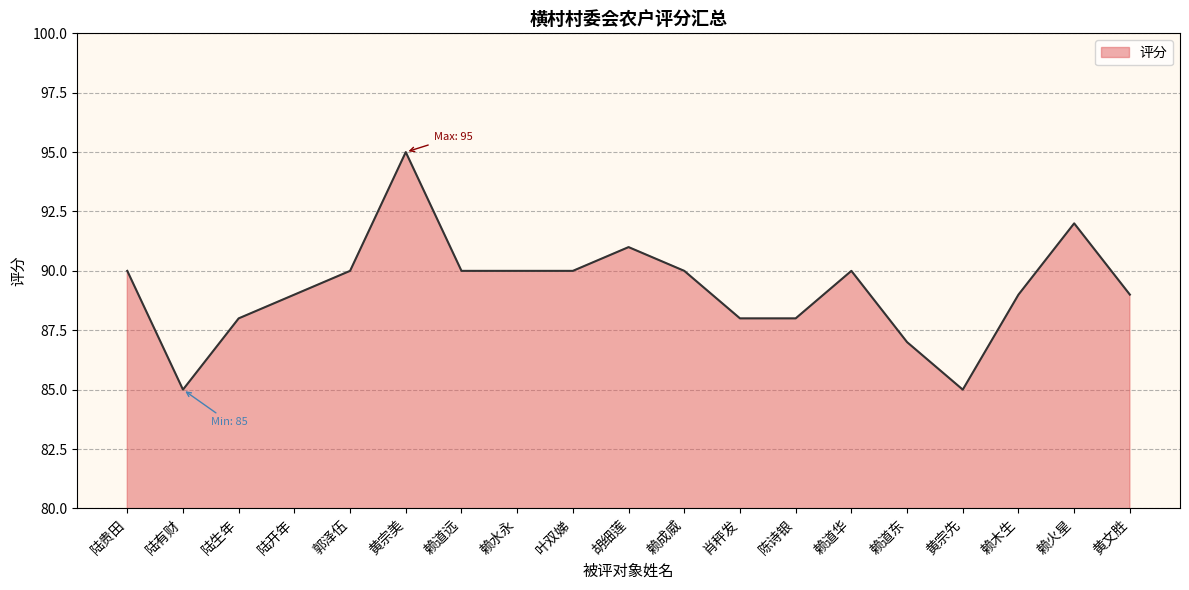

True or false: there are more than 0 points higher than both neighbors.

True